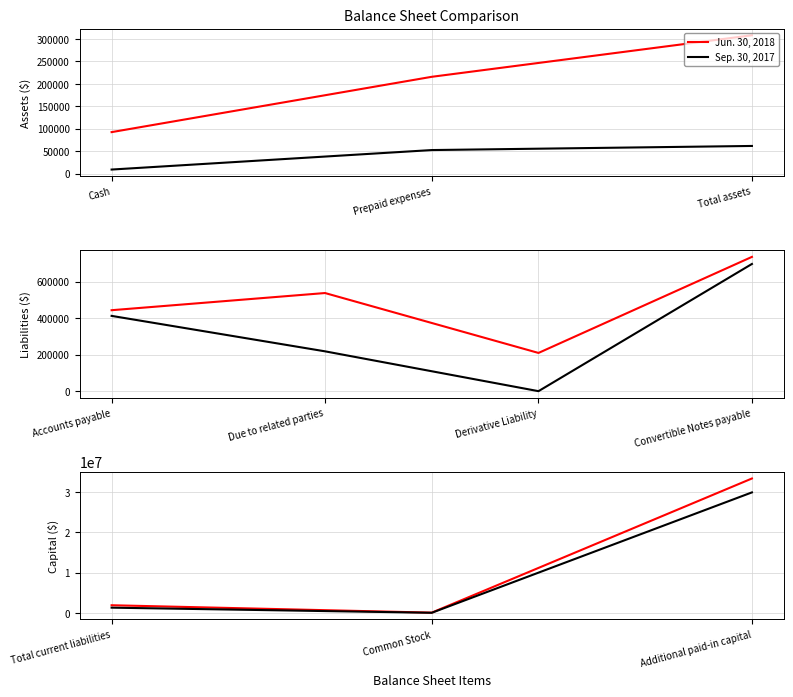

How many lines are shown in the chart?

2